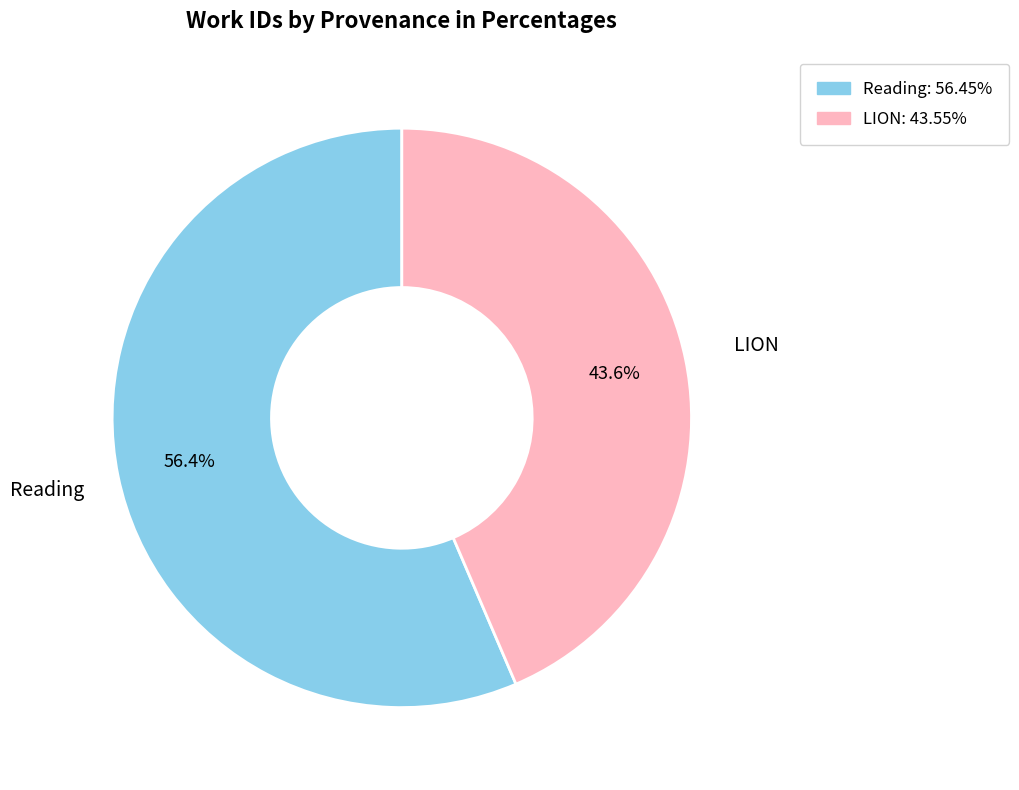

To the nearest percent, what portion does LION represent?

44%